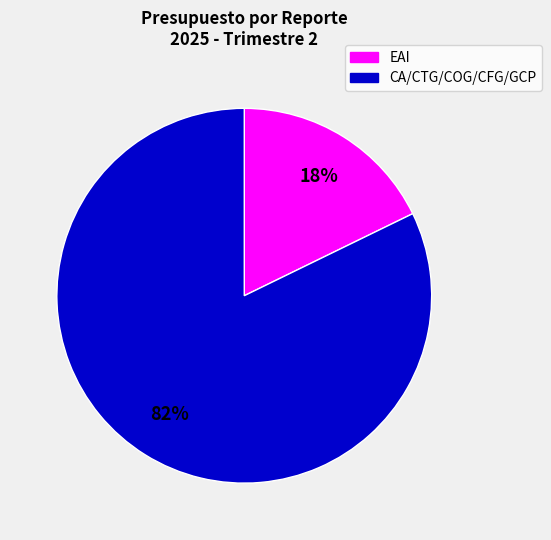

To the nearest percent, what is the difference between the largest and smallest slice percentages?

64%